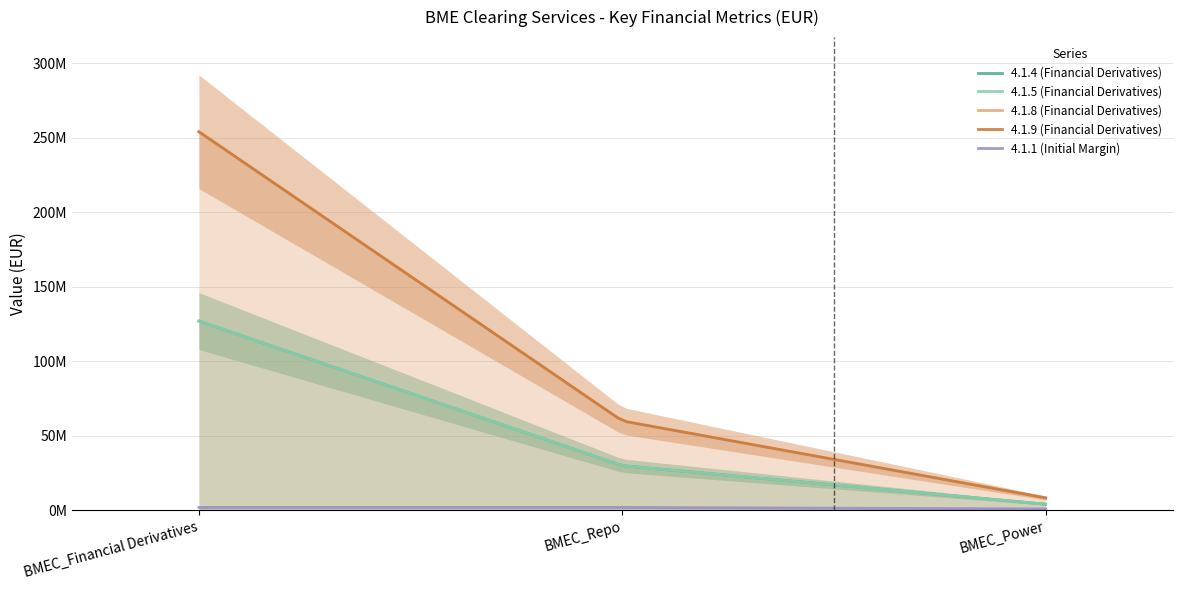

Which label corresponds to the largest value in the chart?

BMEC_Financial Derivatives